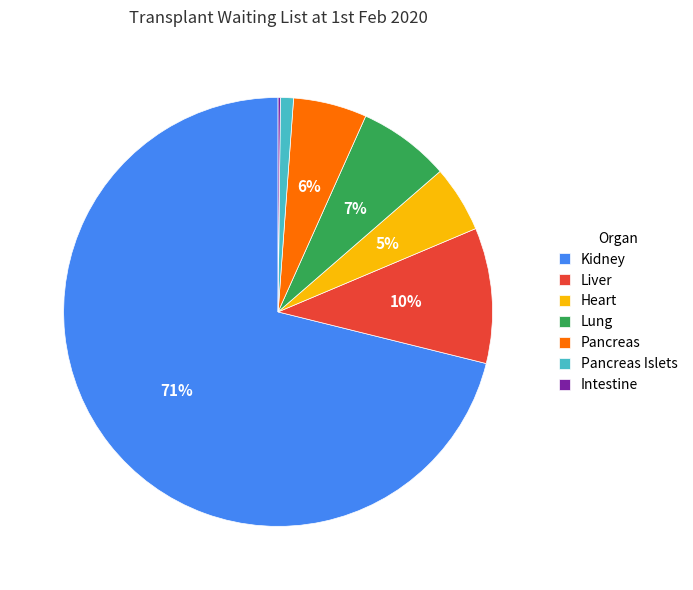

Between Kidney and Lung, which is larger?

Kidney